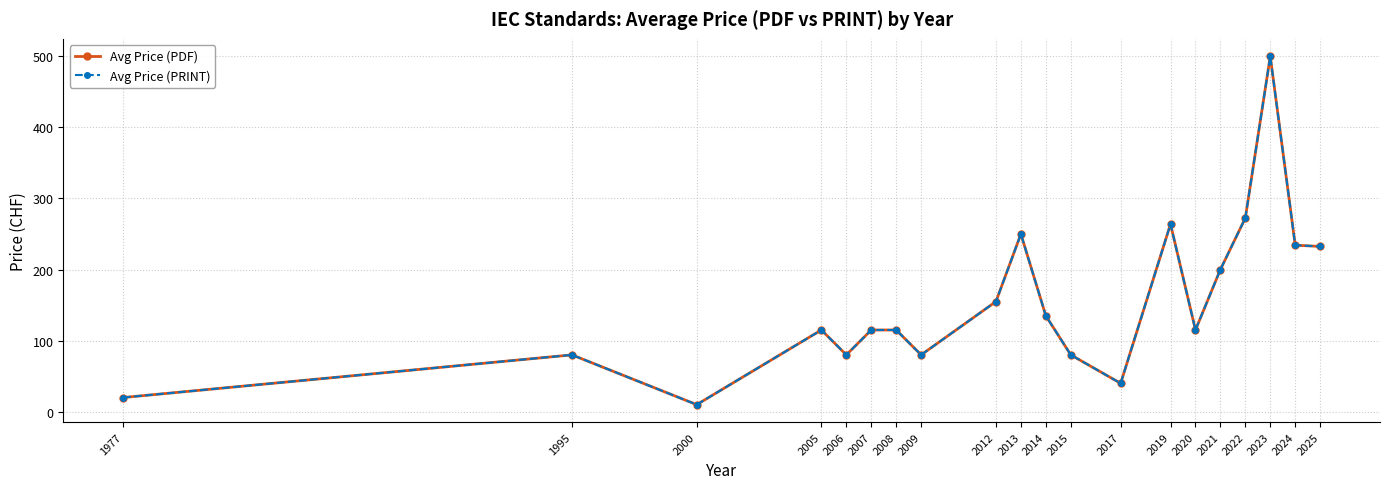

List the labels in order of Avg Price (PDF) value, smallest first.

2000, 1977, 2017, 1995, 2006, 2009, 2015, 2005, 2007, 2008, 2020, 2014, 2012, 2021, 2025, 2024, 2013, 2019, 2022, 2023